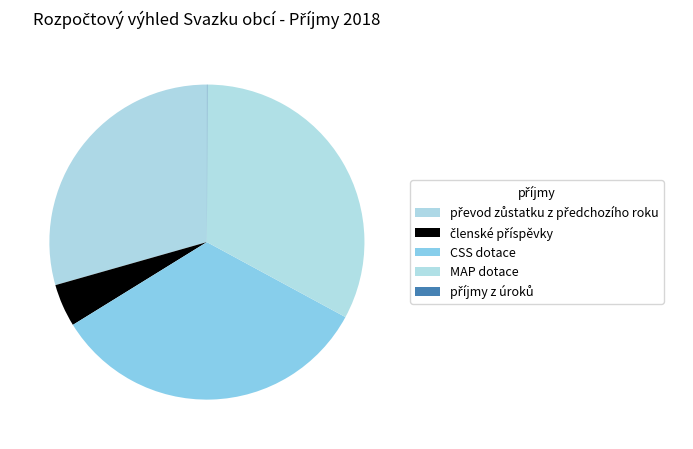

Combined, what portion of the pie is MAP dotace and příjmy z úroků?

32.9%